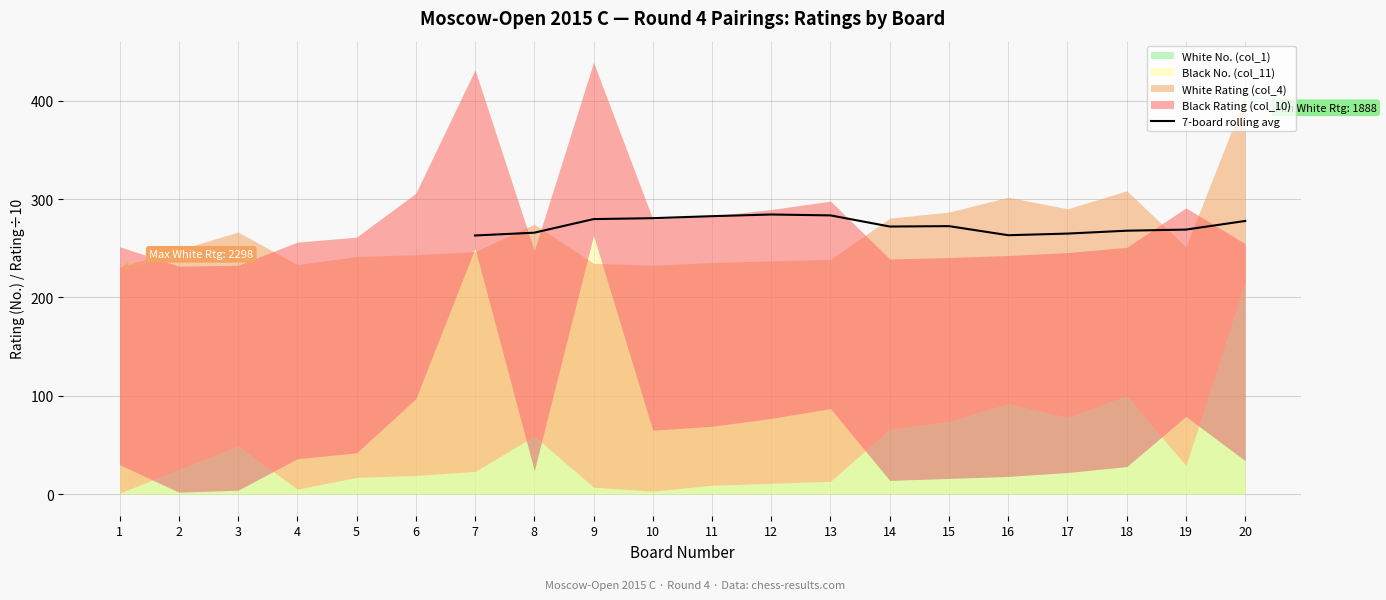

What is the minimum value for 7-board rolling avg?

263.0